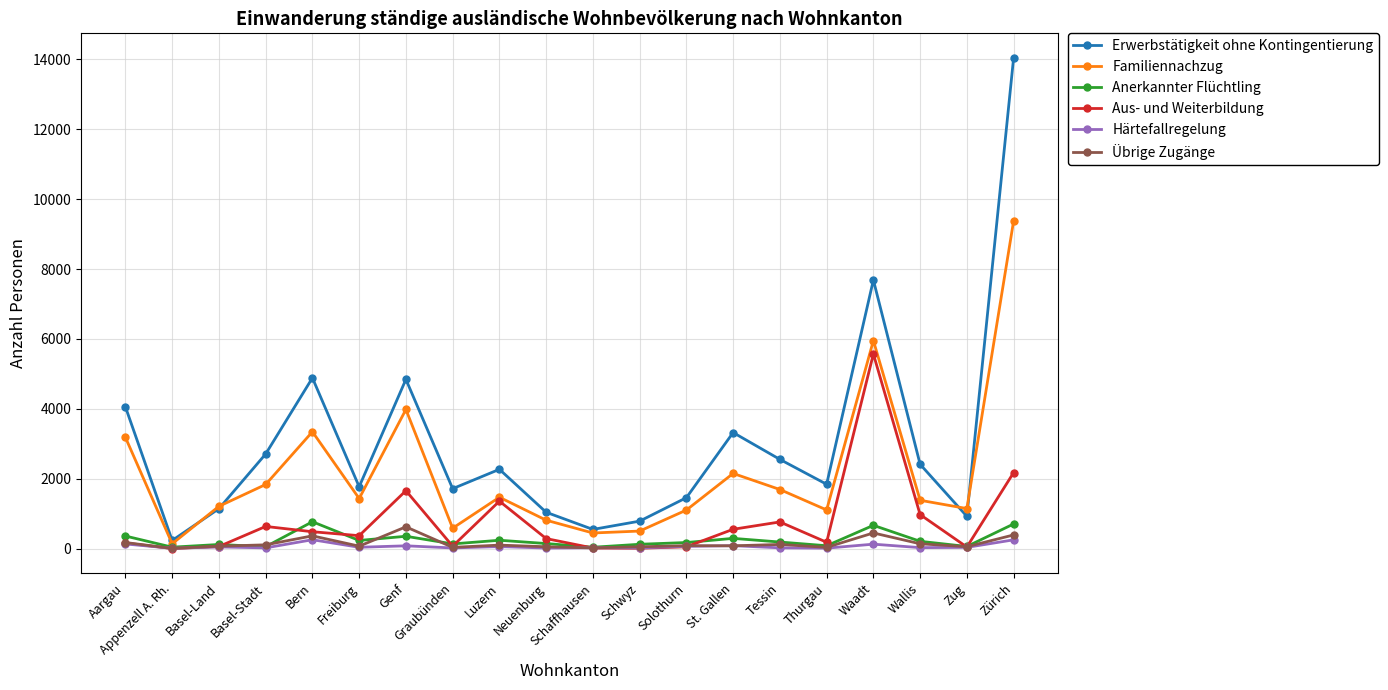

What is the label of the 19th point from the left?

Zug